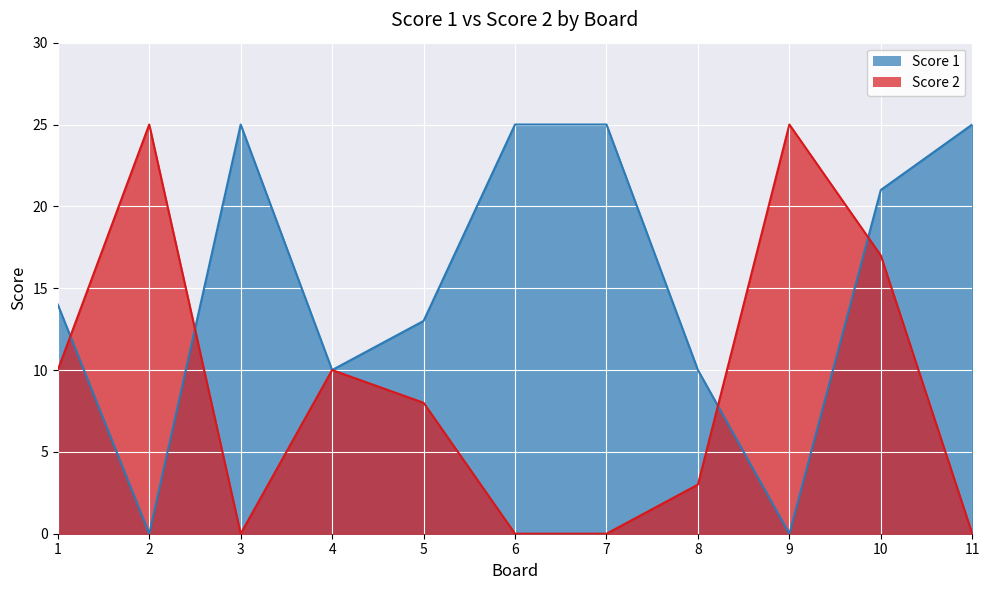

What is the difference between the maximum and minimum values in the Score 1 series?

25